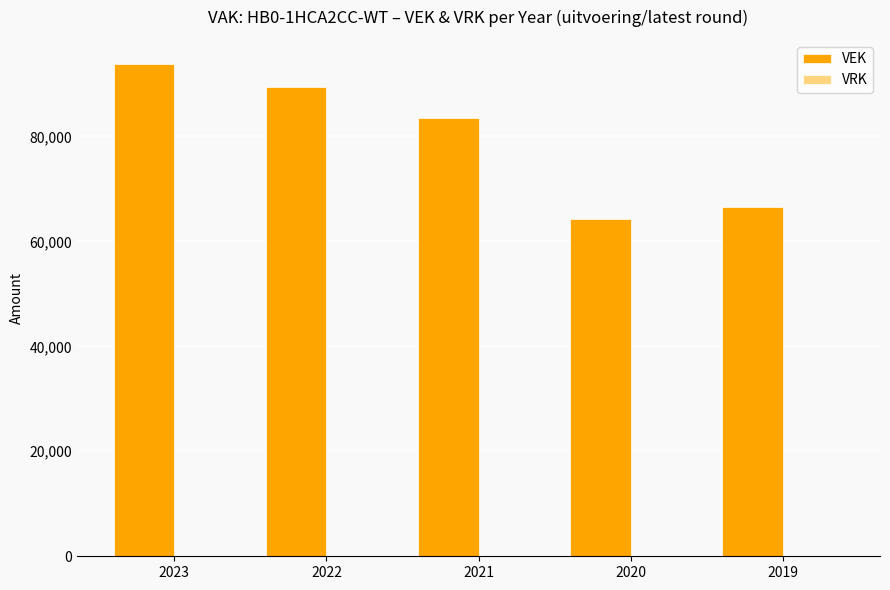

Reading left to right, list all the values displayed in this chart.

93691	89447	83428	64169	66547